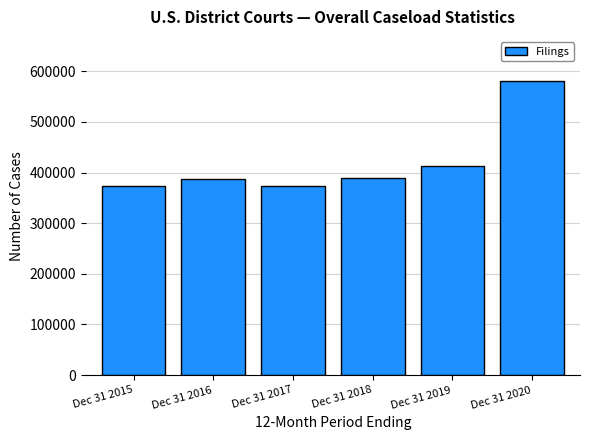

What is the minimum value shown in the chart?

373038